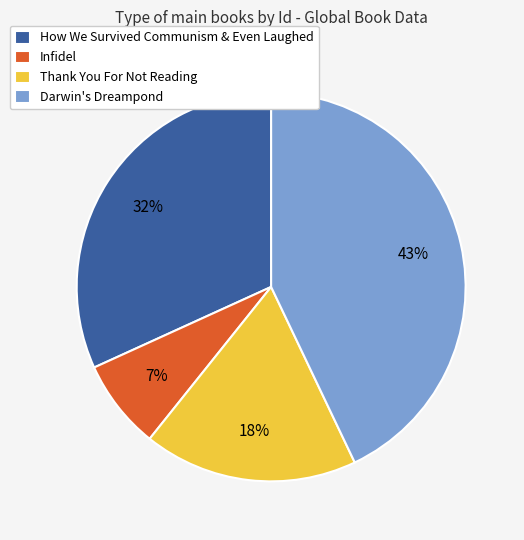

Does any single category account for the majority?

No